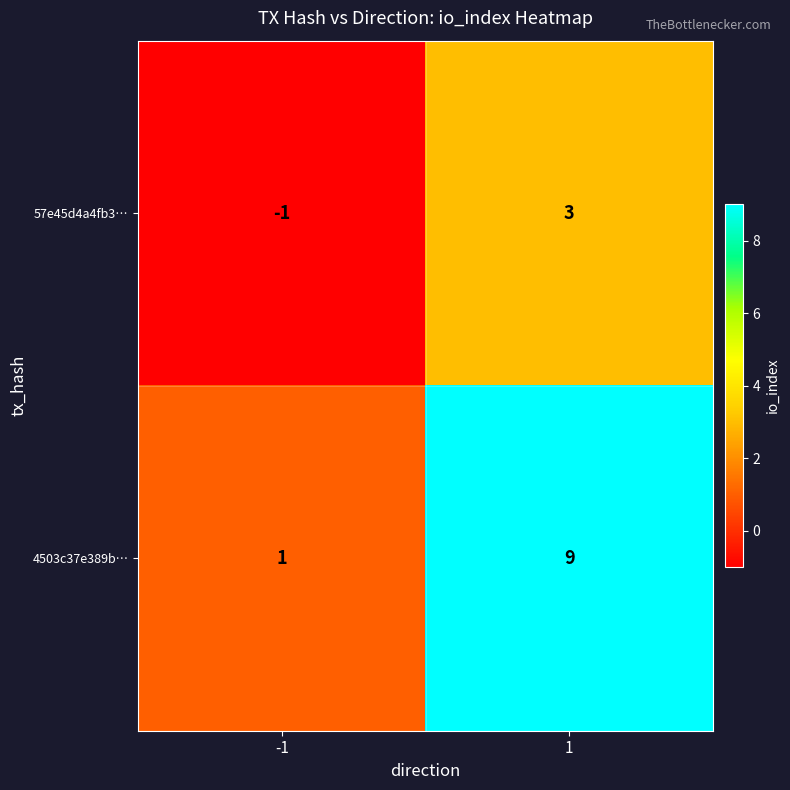

What is the approximate value of 57e45d4a4fb3… at 1?

3